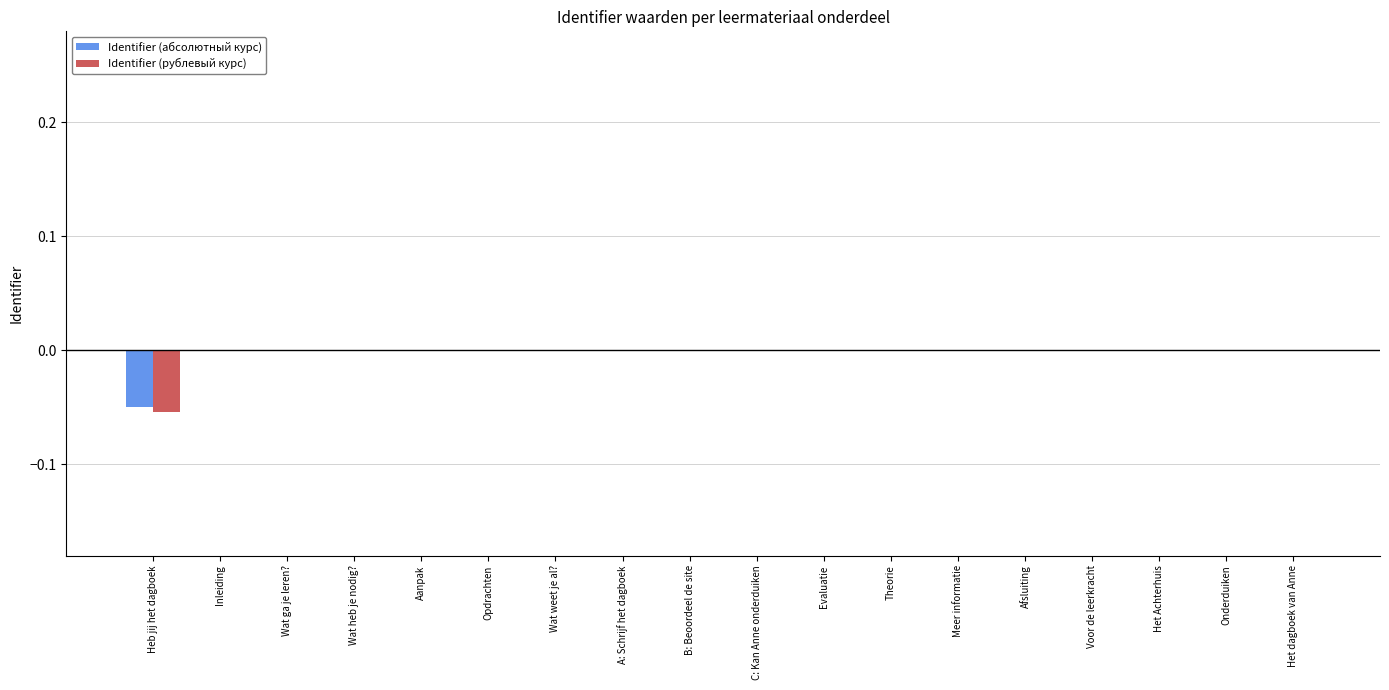

The value of Identifier (рублевый курс) at Het dagboek van Anne is 0.0. True or false?

True